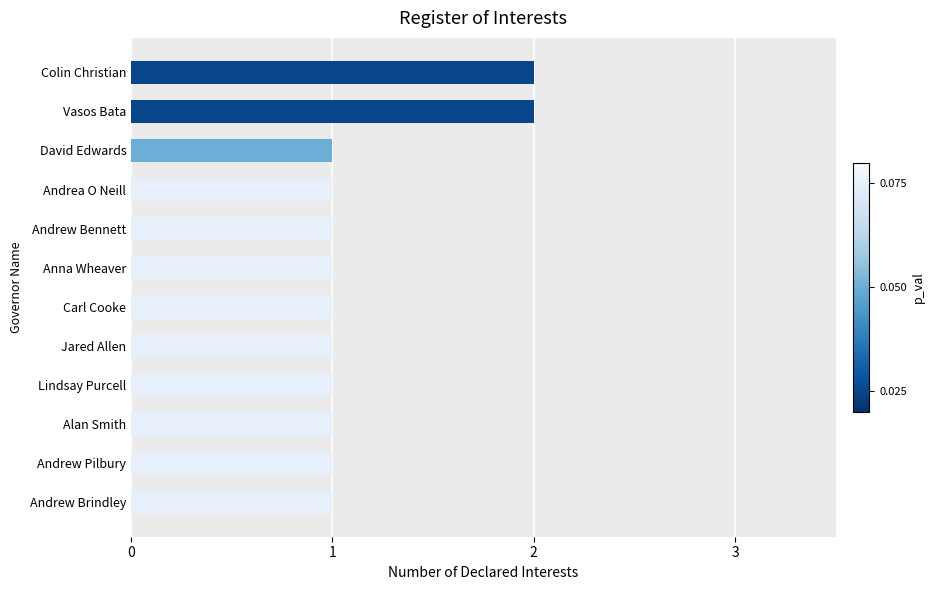

Approximately how many times larger is the value at Alan Smith compared to Andrew Pilbury?

1.0